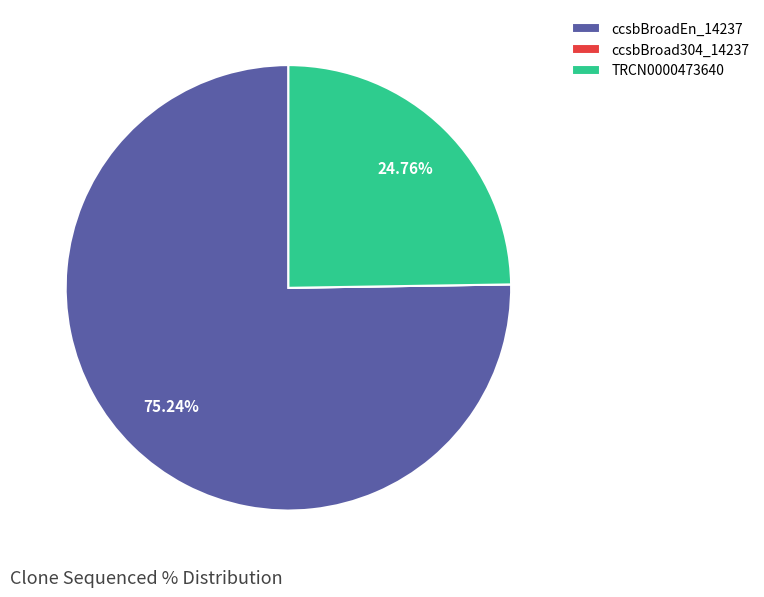

Between ccsbBroadEn_14237 and TRCN0000473640, which is larger?

ccsbBroadEn_14237